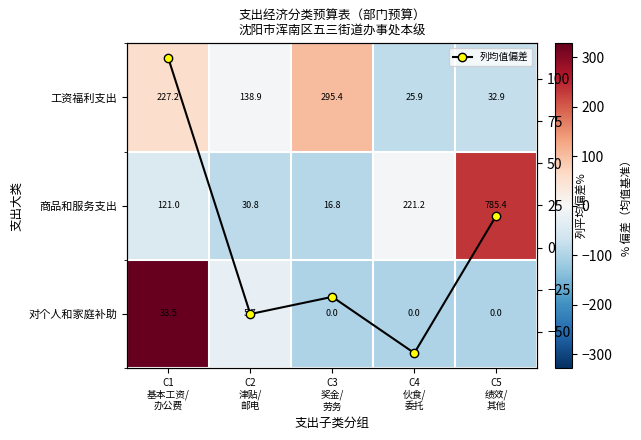

Where is 列均值偏差 nearest to the value 24?

C5
绩效/
其他